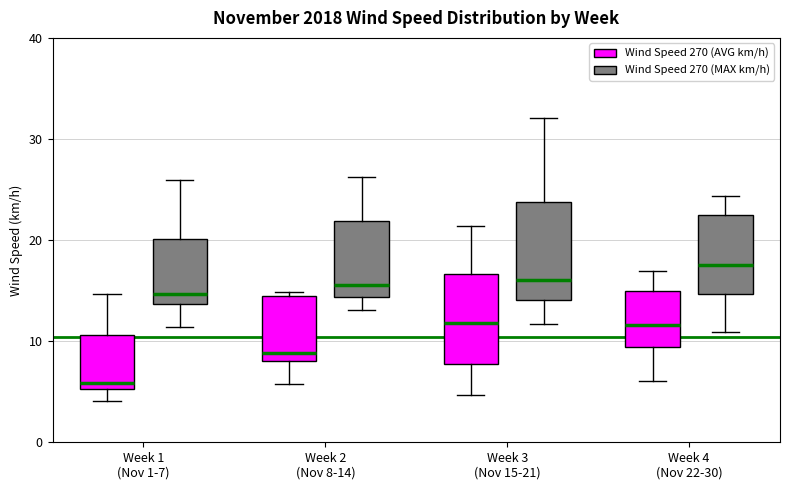

Reading left to right, read every box against the y-axis: the position of its median line, the range the box covers, and the ends of its whiskers. The values are not printed on the chart, so give them approximately, as read against the axis.

Week 1 (Nov 1-7) (Wind Speed 270 (AVG km/h)): median 6, box 5 to 11, whiskers 4 to 15
Week 1 (Nov 1-7) (Wind Speed 270 (MAX km/h)): median 15, box 14 to 20, whiskers 11 to 26
Week 2 (Nov 8-14) (Wind Speed 270 (AVG km/h)): median 9, box 8 to 14, whiskers 6 to 15
Week 2 (Nov 8-14) (Wind Speed 270 (MAX km/h)): median 16, box 14 to 22, whiskers 13 to 26
Week 3 (Nov 15-21) (Wind Speed 270 (AVG km/h)): median 12, box 8 to 17, whiskers 5 to 21
Week 3 (Nov 15-21) (Wind Speed 270 (MAX km/h)): median 16, box 14 to 24, whiskers 12 to 32
Week 4 (Nov 22-30) (Wind Speed 270 (AVG km/h)): median 12, box 9 to 15, whiskers 6 to 17
Week 4 (Nov 22-30) (Wind Speed 270 (MAX km/h)): median 18, box 15 to 22, whiskers 11 to 24